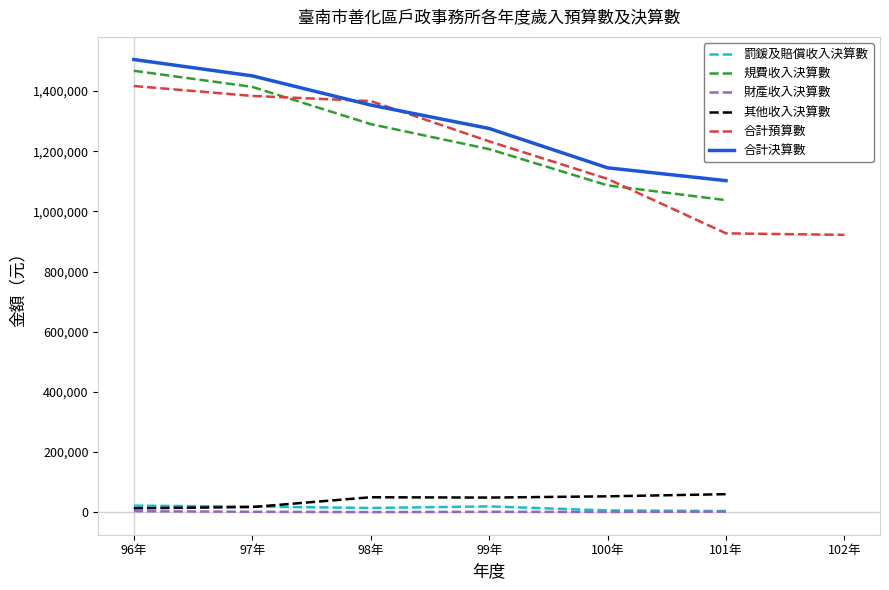

Count the number of data series in this chart.

6